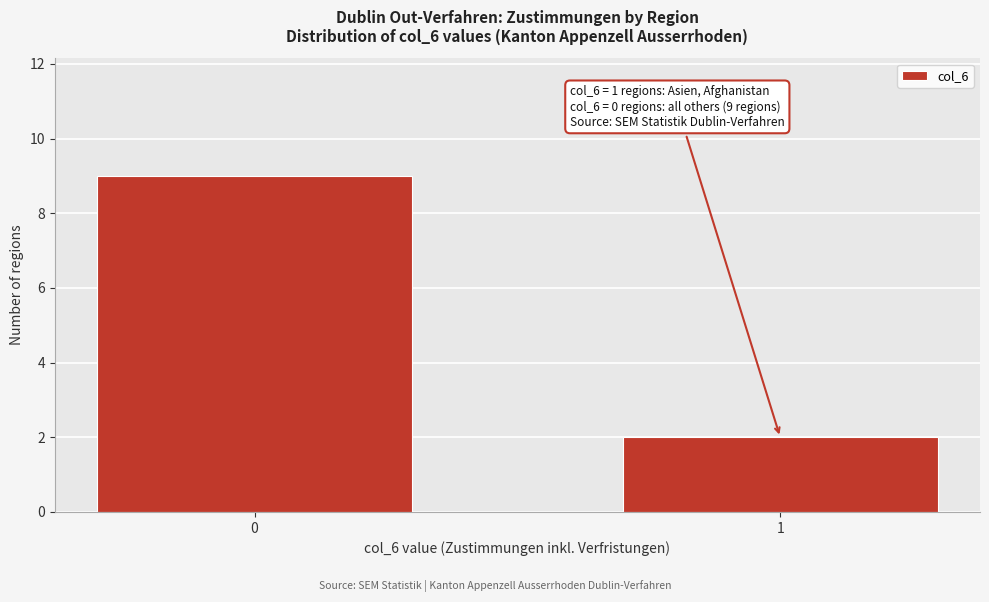

Reading left to right, list all the values displayed in this chart.

9	2